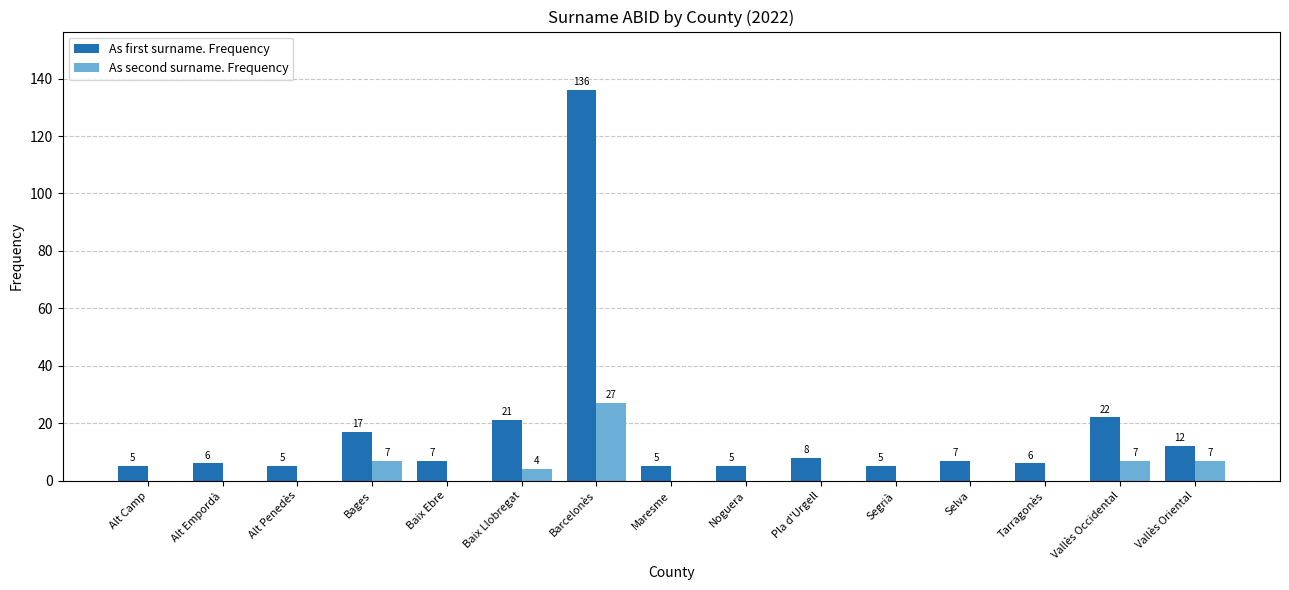

Which category has the highest value in the As second surname. Frequency series?

Barcelonès